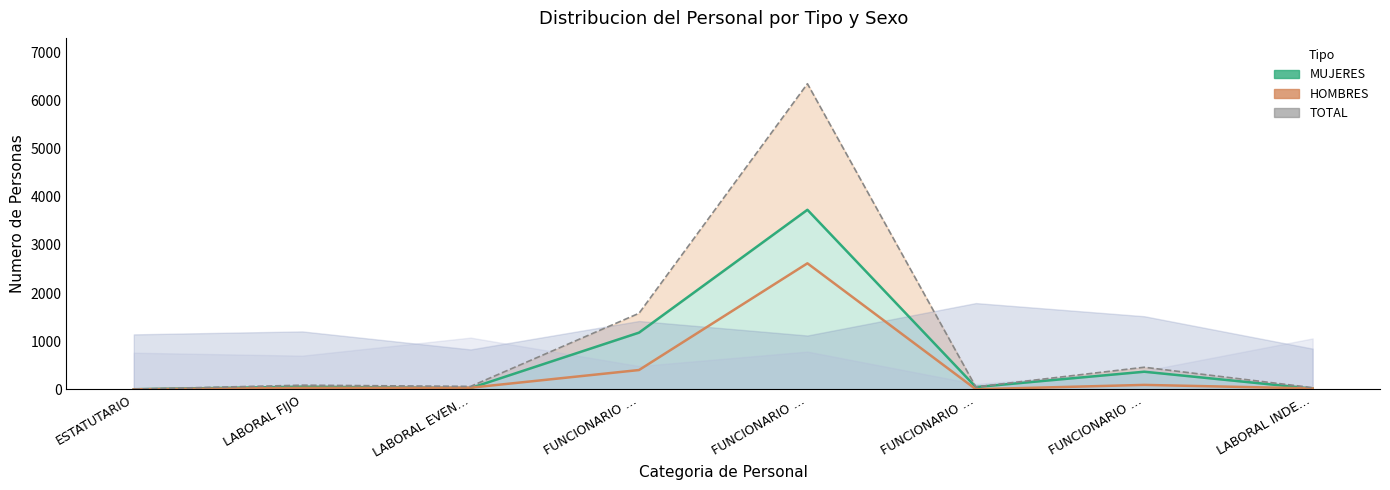

True or false: TOTAL and MUJERES cross at least once.

False